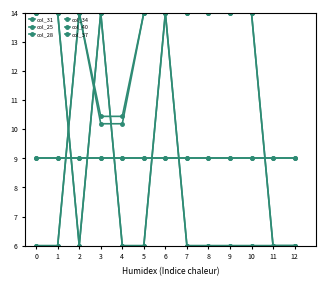

Which series ends up on top after the final intersection of col_31 and col_28?

col_31